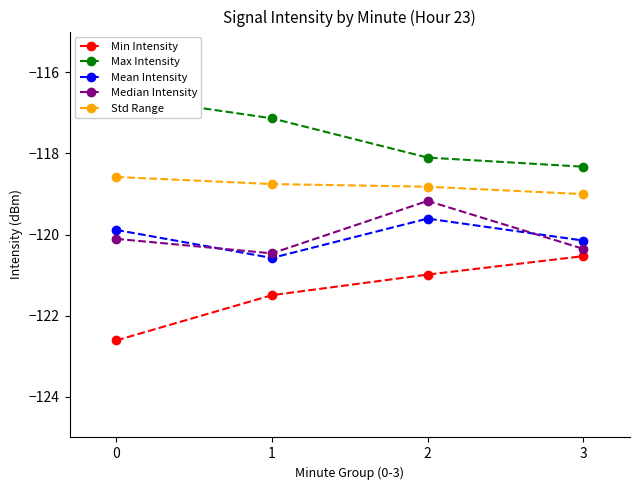

Does the chart have visible grid lines?

No